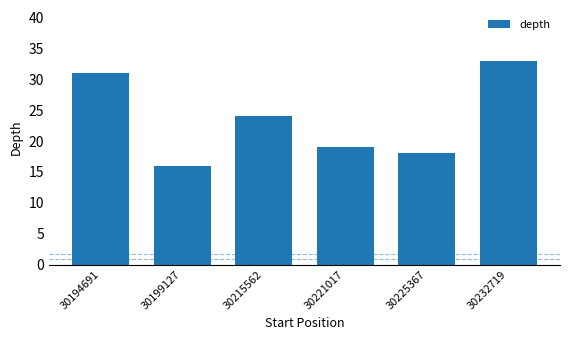

What is the change in value from 30215562 to 30221017?

-5